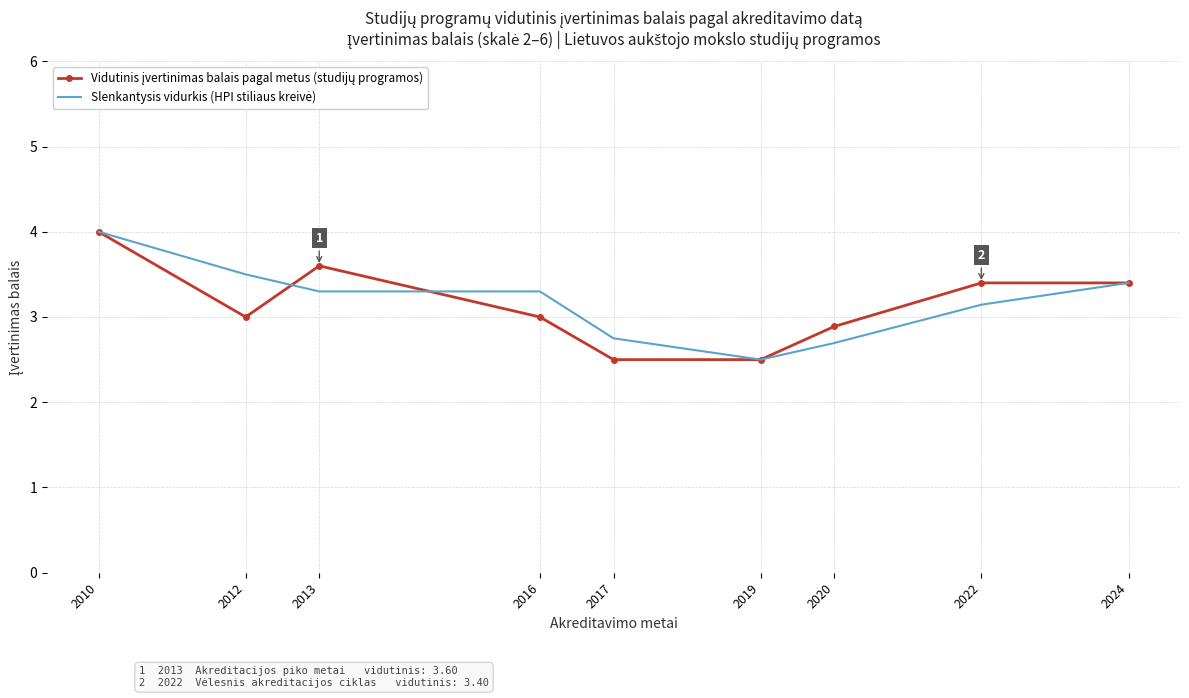

What is the smallest value displayed?

2.5